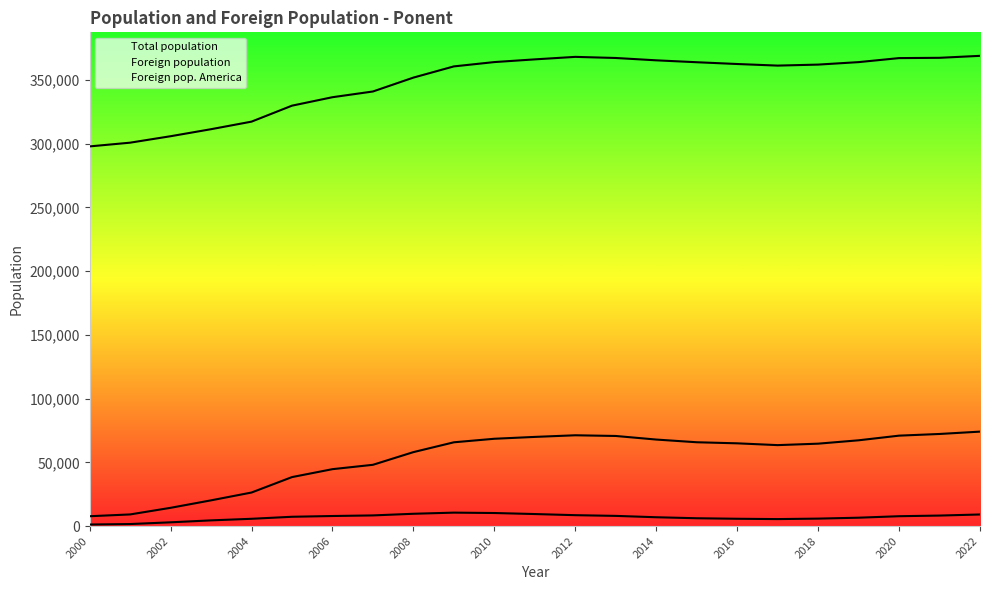

How many values in the Foreign population series exceed 64890?

11